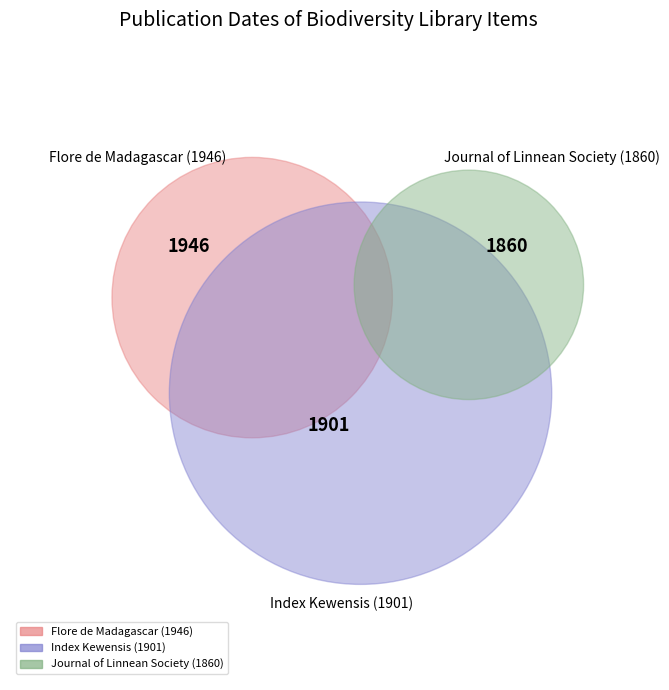

To the nearest percent, what percentage of the pie is Index Kewensis (1901)?

33%